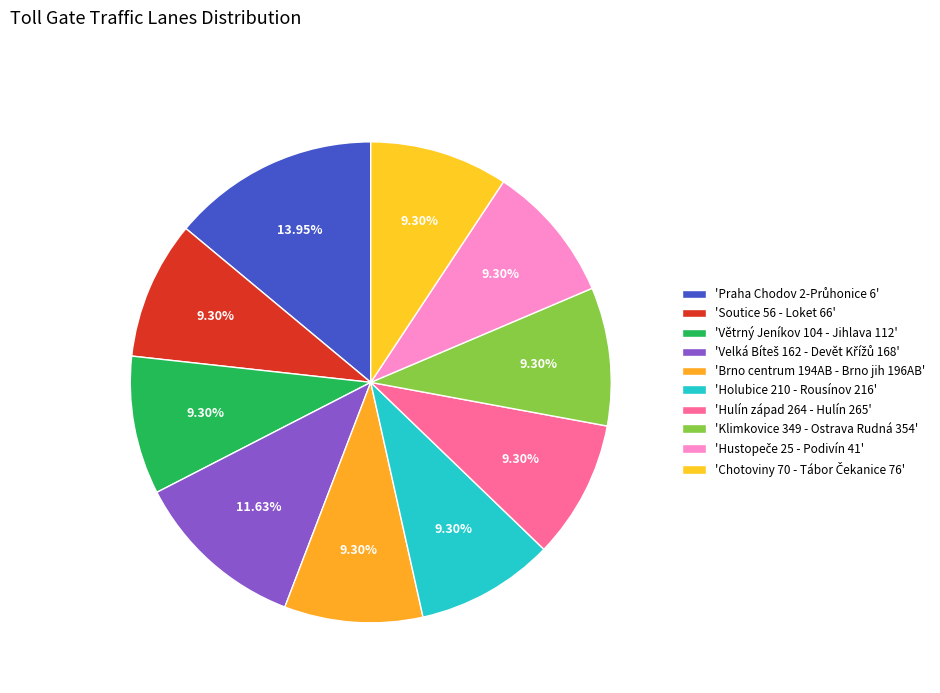

Count the number of slices in the pie.

10